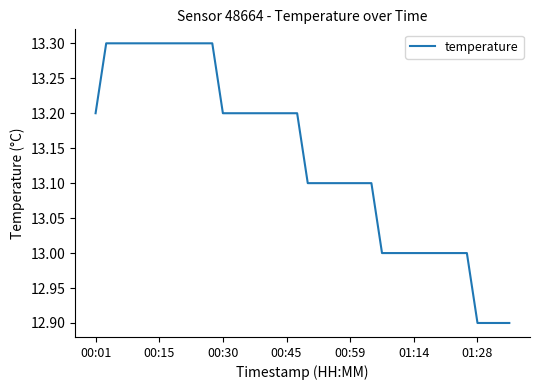

What is the maximum value shown in the chart?

13.3